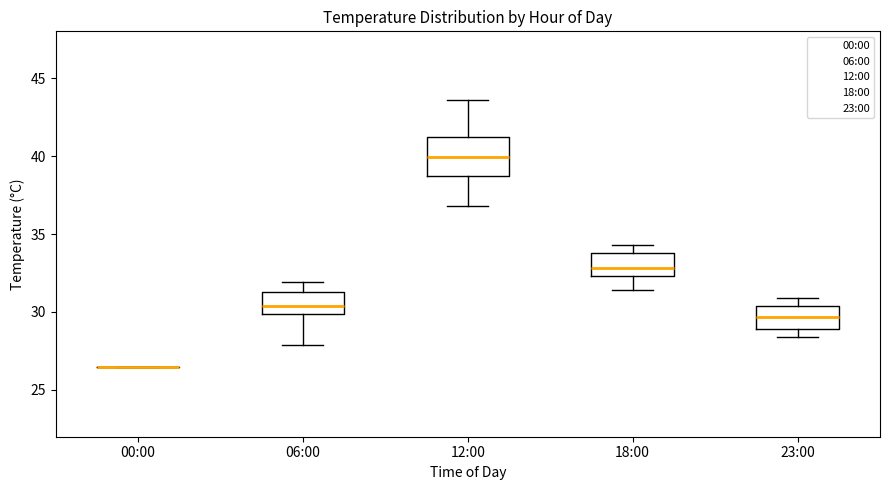

Which box is the tallest, from its lower edge to its upper edge?

12:00